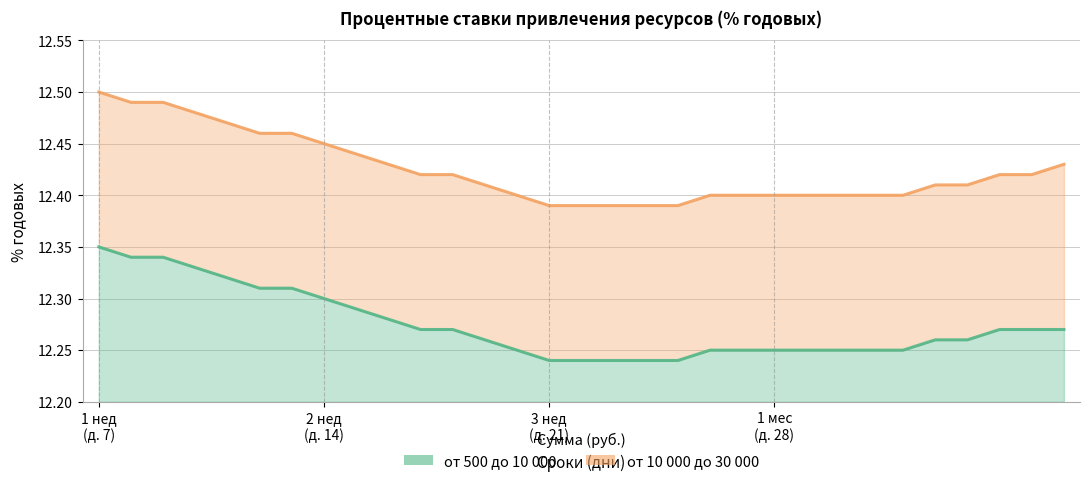

What is the sum of the от 10 000 до 30 000 values at 35 and 12?

24.9